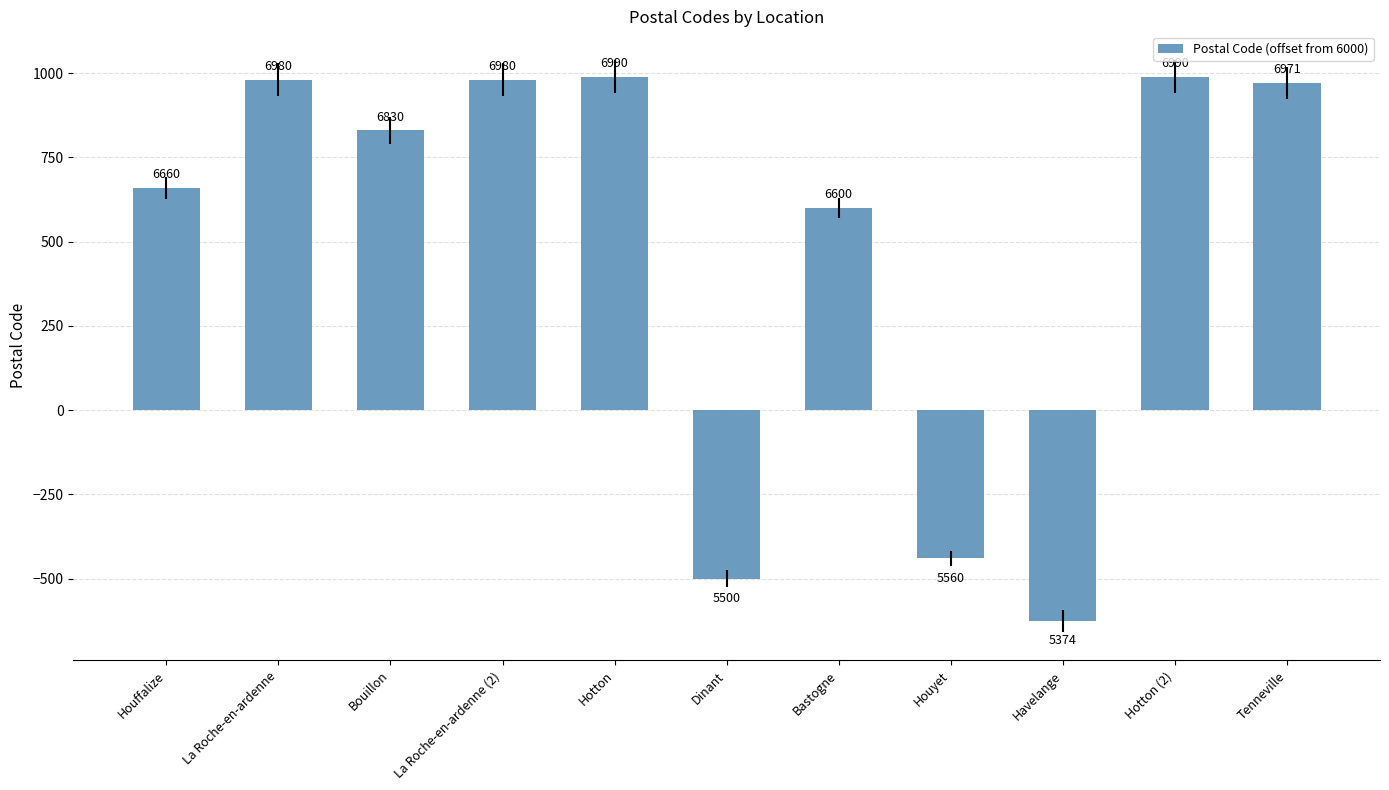

What is the difference between the second highest and minimum values?

1616